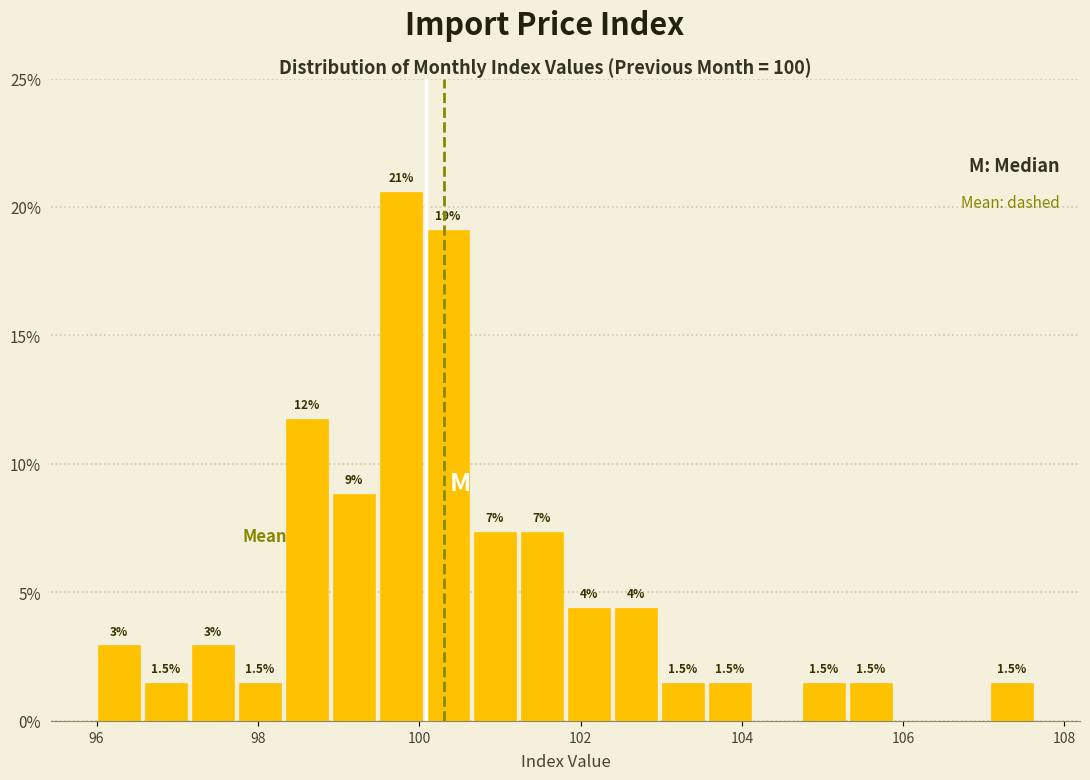

Read against the x-axis, roughly where is the centre of the tallest bar?

99.8